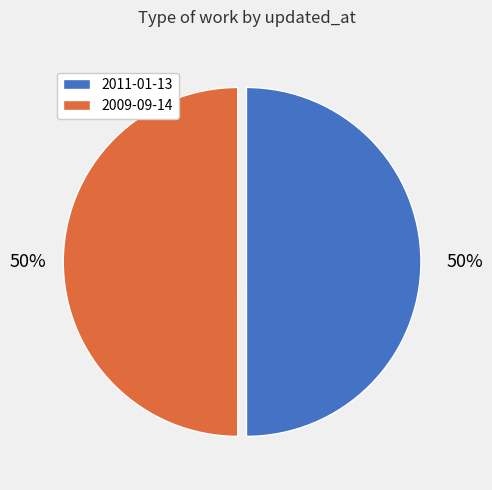

To the nearest percent, what is the combined percentage of 2009-09-14 and 2011-01-13?

100%